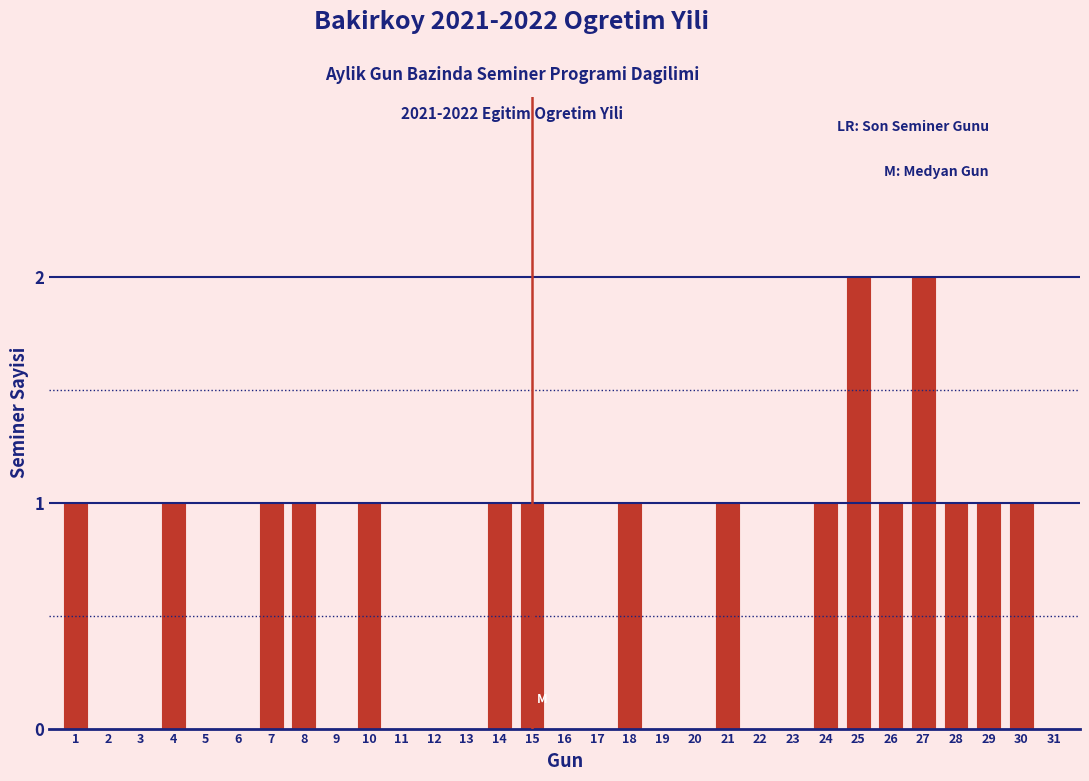

Which has a higher value, 16 or 24?

24